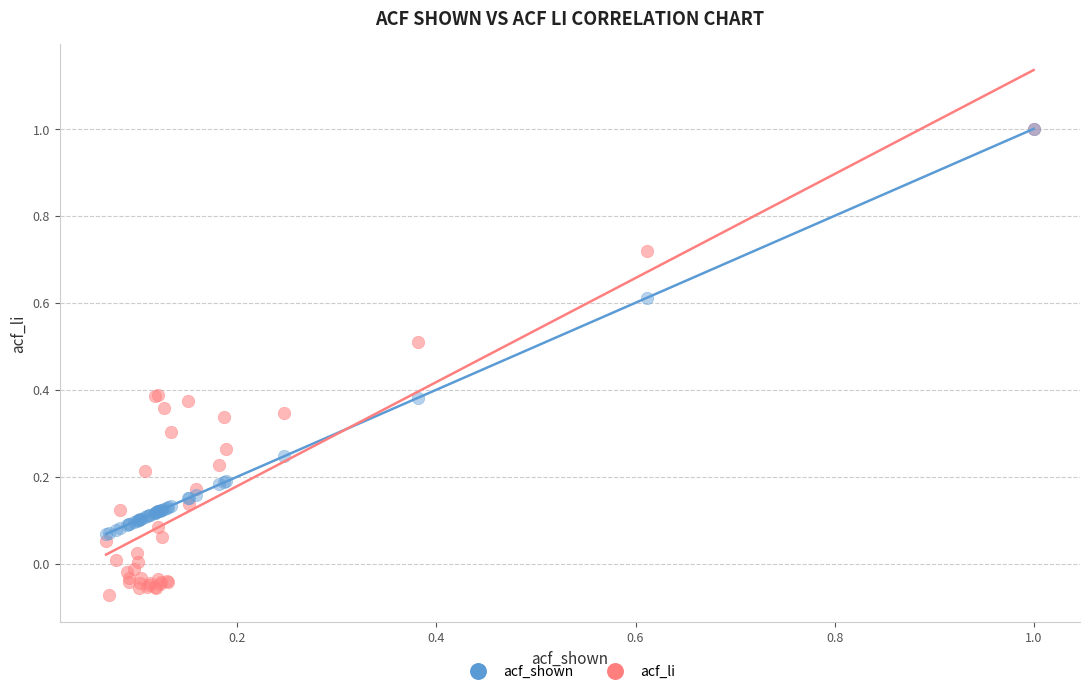

Which series has the widest spread of Y values?

acf_li